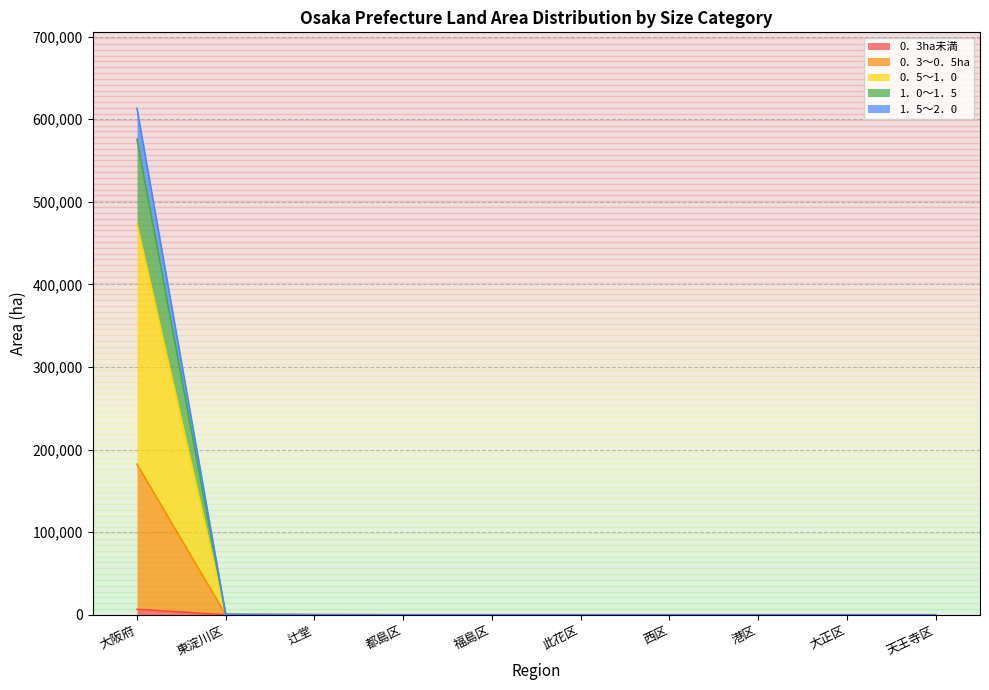

At which category is the sum across all series the highest?

大阪府